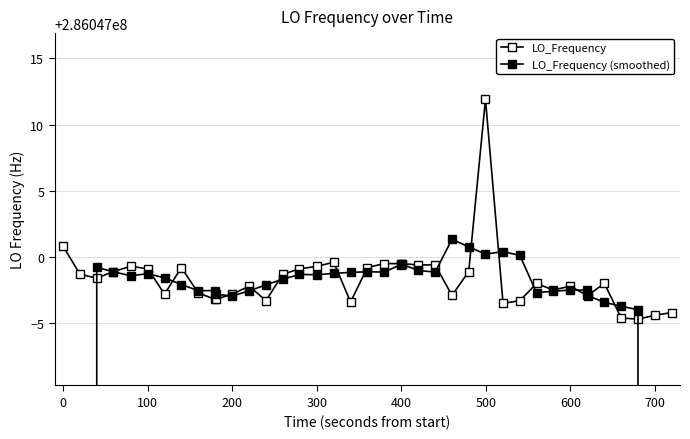

How many times do LO_Frequency (smoothed) and LO_Frequency cross each other?

18